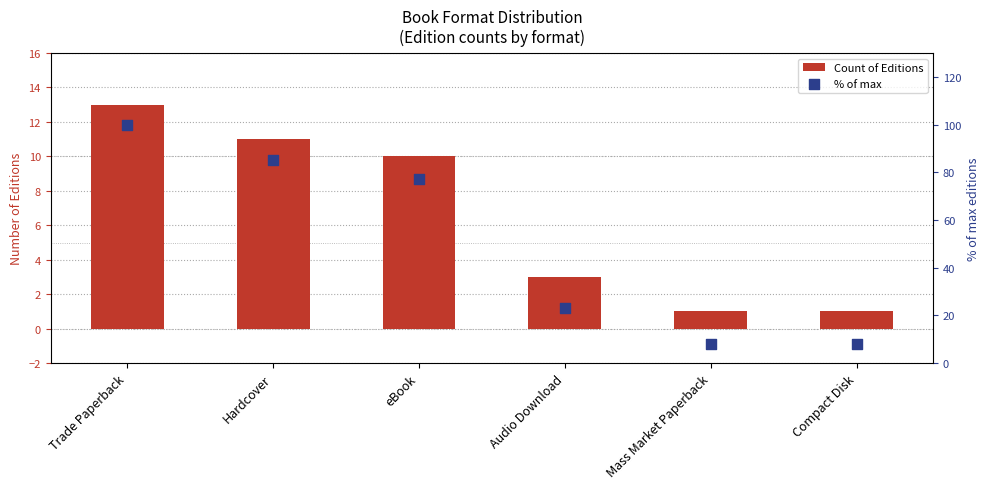

Which series has the largest total across all categories?

% of max